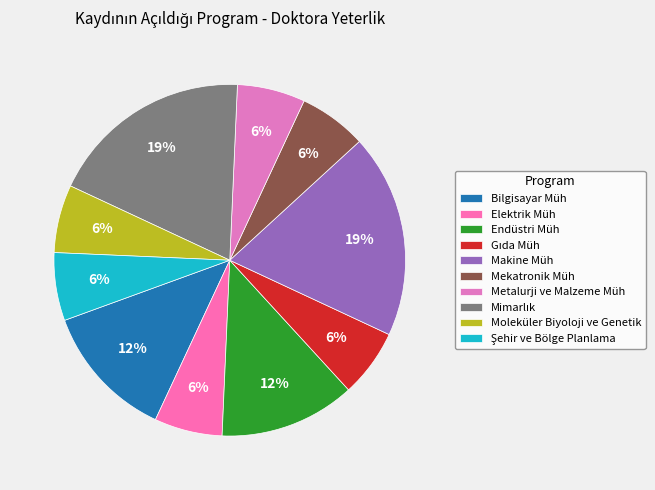

How many slices are in this pie chart?

10